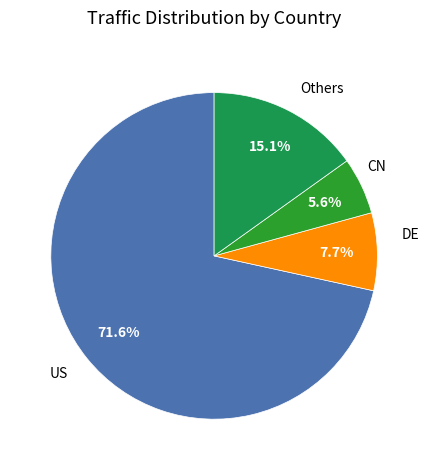

How many segments does this pie chart have?

4